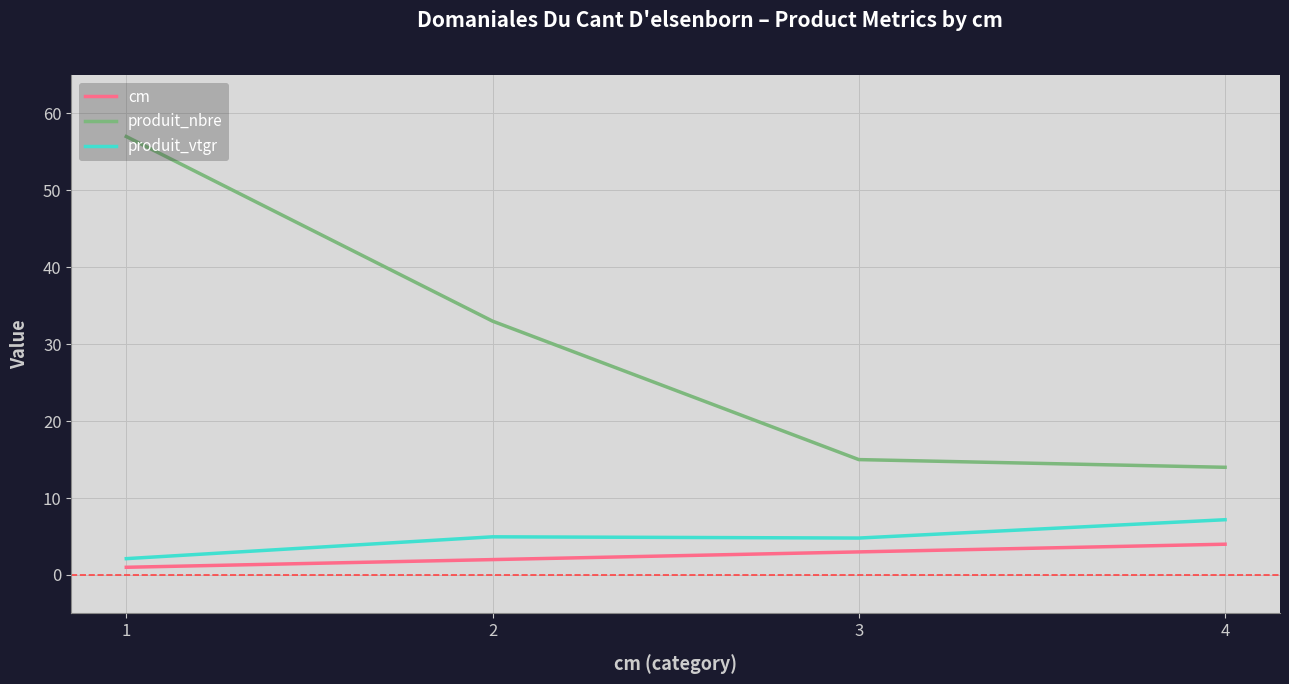

What is the maximum value for cm?

4.0